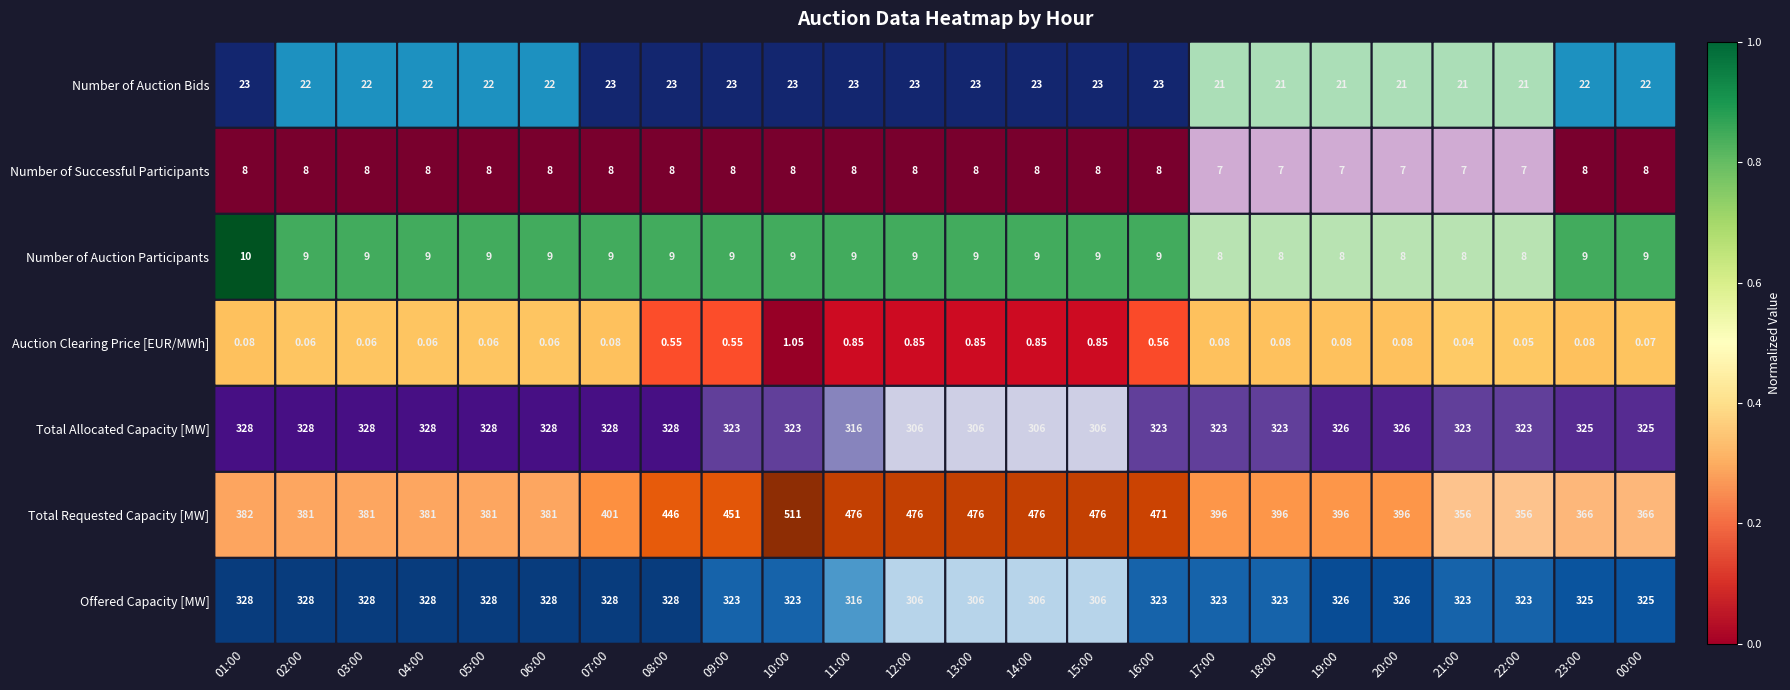

Is the value of Auction Clearing Price [EUR/MWh] at 00:00 greater than the value of Total Requested Capacity [MW] at 11:00?

No